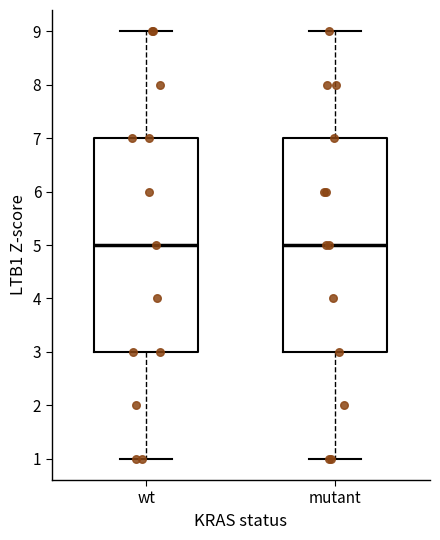

Reading left to right, read every box against the y-axis: the position of its median line, the range the box covers, and the ends of its whiskers. The values are not printed on the chart, so give them approximately, as read against the axis.

wt: median 5, box 3 to 7, whiskers 1 to 9
mutant: median 5, box 3 to 7, whiskers 1 to 9